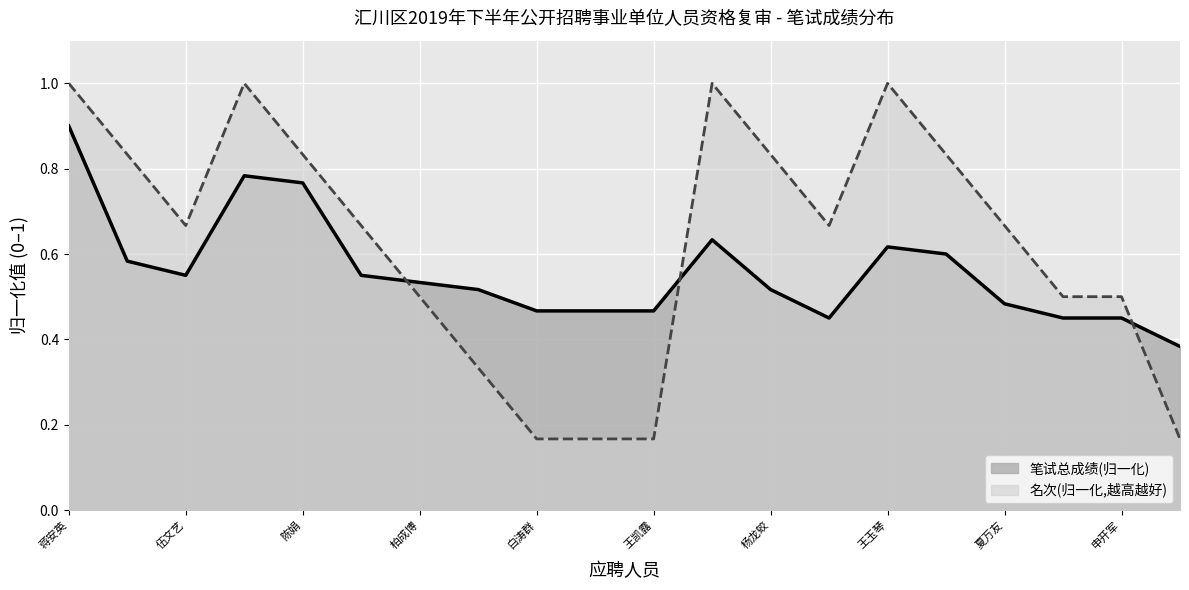

What is the difference between the maximum and minimum values in the 名次 series?

0.8